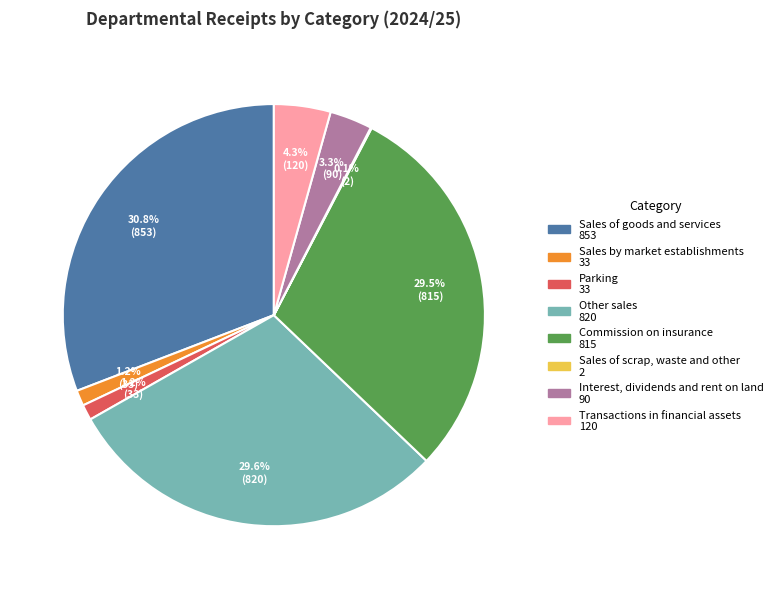

What is the change in value from Sales of goods and services to Other sales?

-33